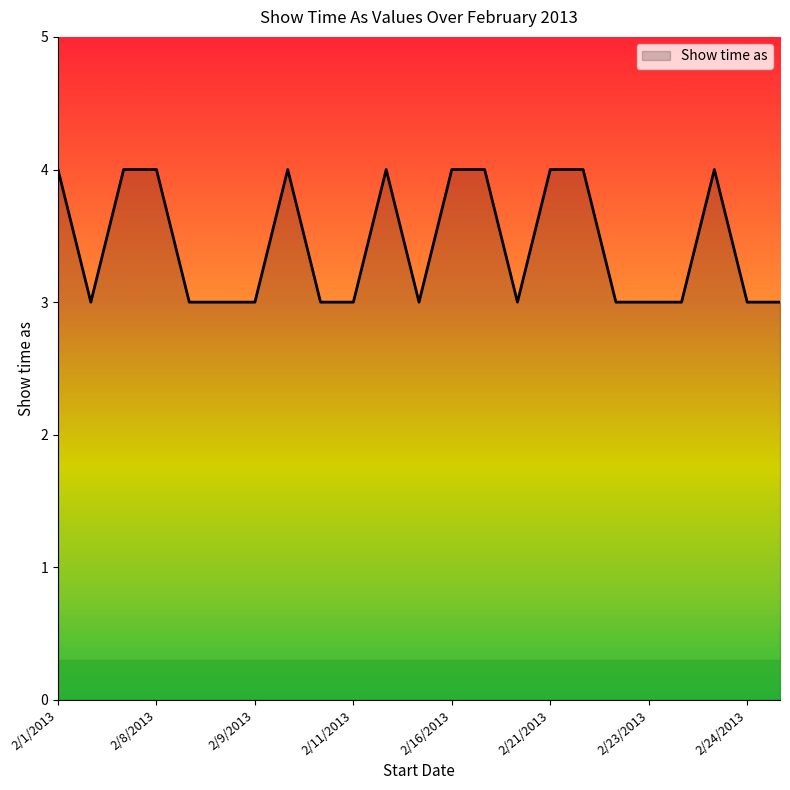

Count the number of categories in the chart.

23